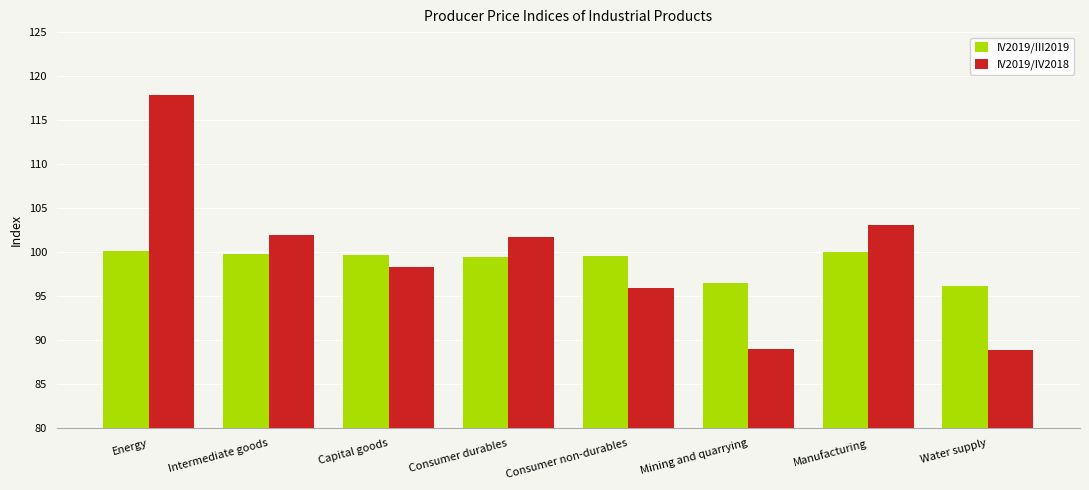

At which category is the sum across all series the highest?

Energy